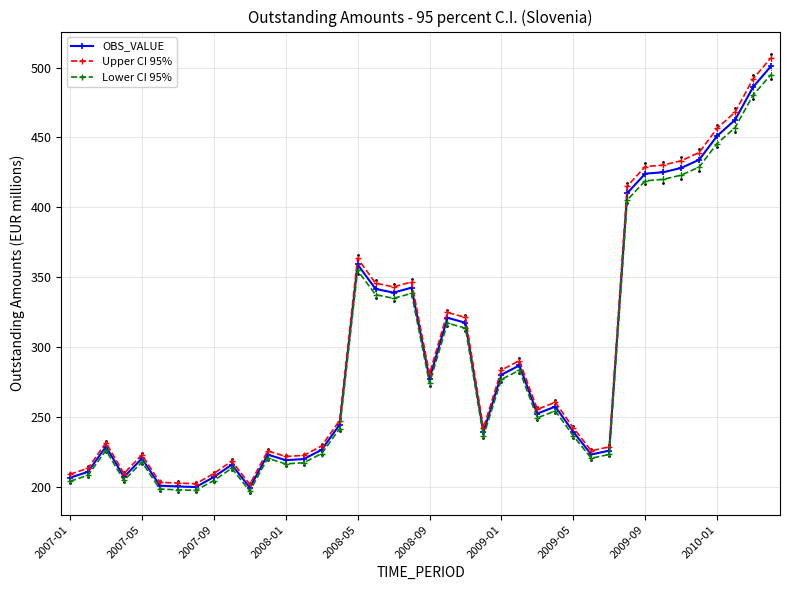

Which series has the largest range (max minus min)?

Upper CI 95%